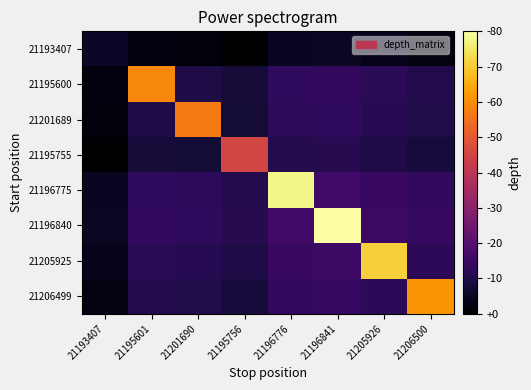

Reading left to right, transcribe all the data shown in this chart.

21193407: 21193407=7.0	21195601=5.5	21201690=5.4	21195756=4.6	21196776=6.8	21196841=6.9	21205926=6.3	21206500=5.7
21195600: 21193407=5.5	21195601=30.0	21201690=8.8	21195756=8.1	21196776=10.2	21196841=10.3	21205926=9.8	21206500=9.1
21201689: 21193407=5.4	21195601=8.8	21201690=29.0	21195756=7.9	21196776=10.1	21196841=10.2	21205926=9.6	21206500=9.0
21195755: 21193407=4.6	21195601=8.1	21201690=7.9	21195756=24.0	21196776=9.3	21196841=9.4	21205926=8.8	21206500=8.2
21196775: 21193407=6.8	21195601=10.2	21201690=10.1	21195756=9.3	21196776=38.0	21196841=11.6	21205926=10.9	21206500=10.3
21196840: 21193407=6.9	21195601=10.3	21201690=10.2	21195756=9.4	21196776=11.6	21196841=39.0	21205926=11.1	21206500=10.5
21205925: 21193407=6.3	21195601=9.8	21201690=9.6	21195756=8.8	21196776=10.9	21196841=11.1	21205926=35.0	21206500=9.9
21206499: 21193407=5.7	21195601=9.1	21201690=9.0	21195756=8.2	21196776=10.3	21196841=10.5	21205926=9.9	21206500=31.0